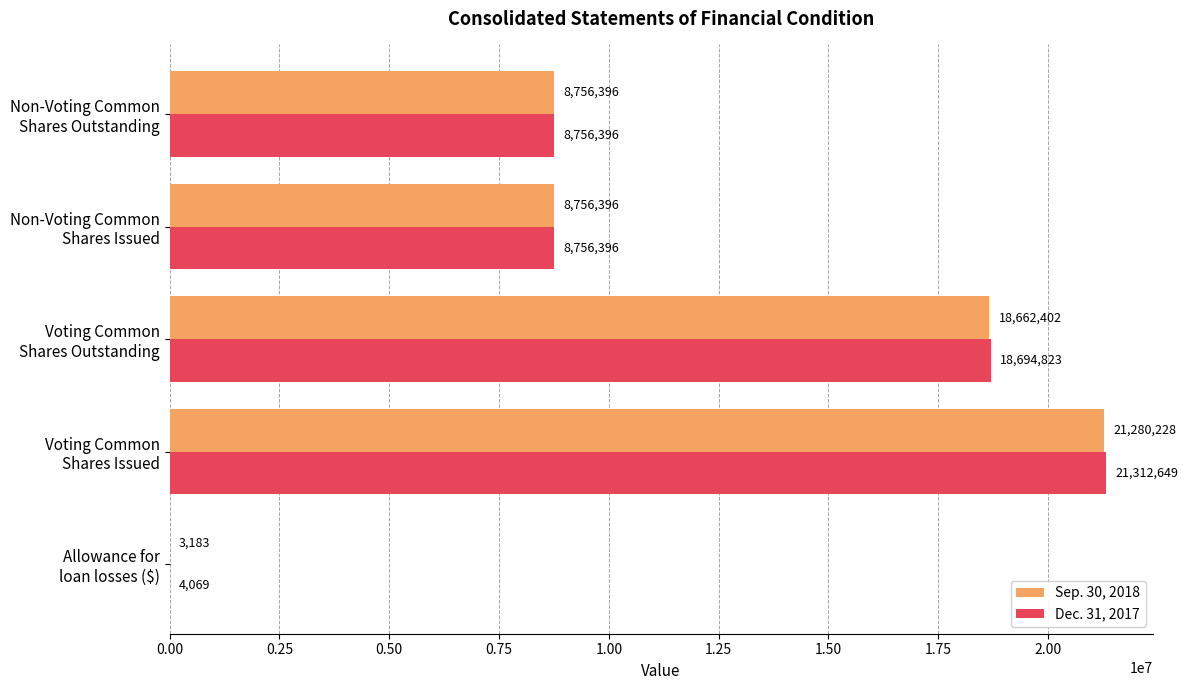

How many Sep. 30, 2018 values are between 8756396 and 18662402?

3